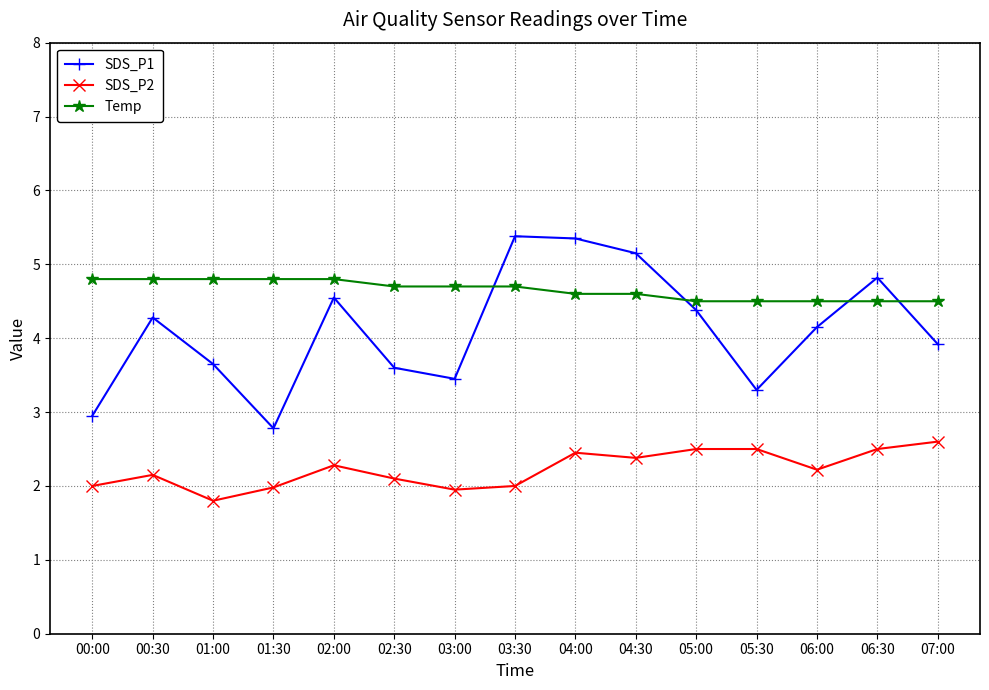

What position from the left is 05:30?

12